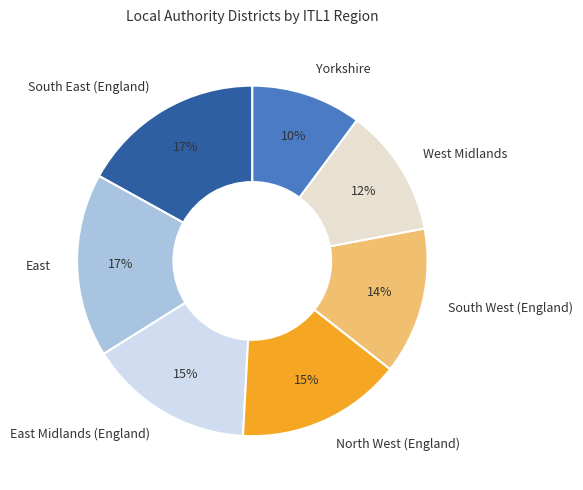

To the nearest percent, what portion does South West (England) represent?

14%